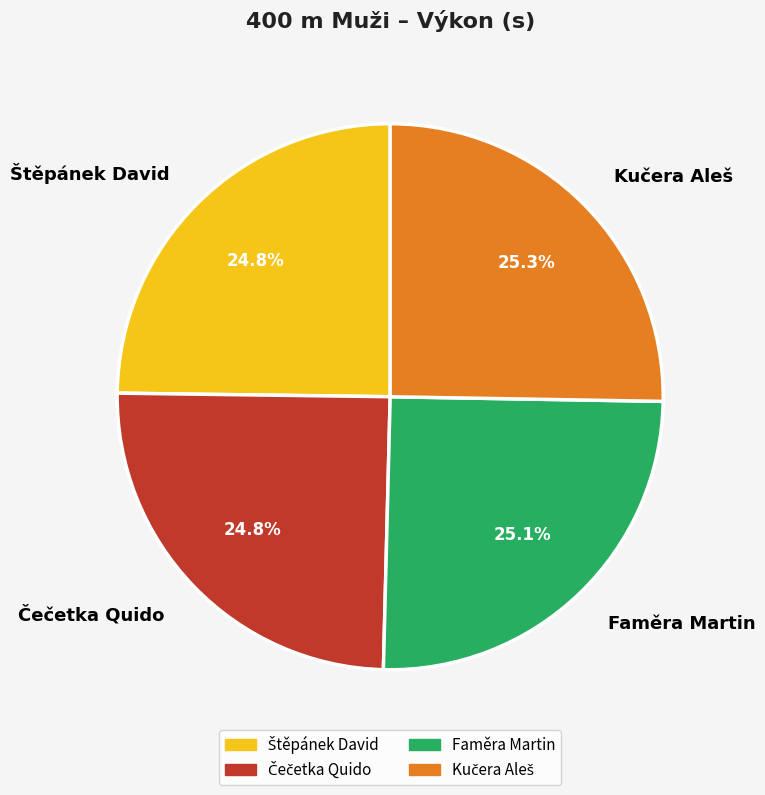

Is there any slice that represents more than half of the pie?

No